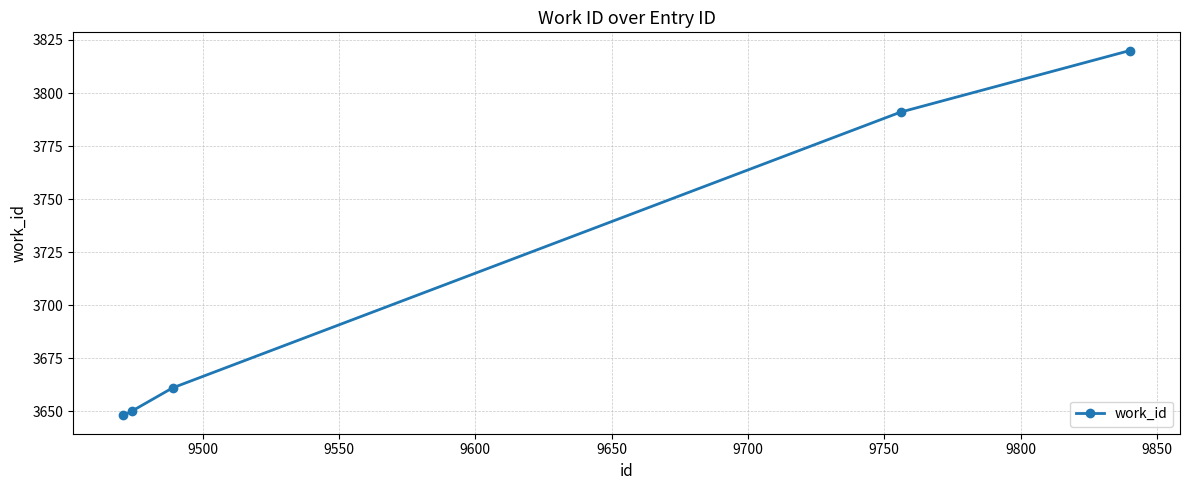

What is the value of the 1st point from the left?

3648